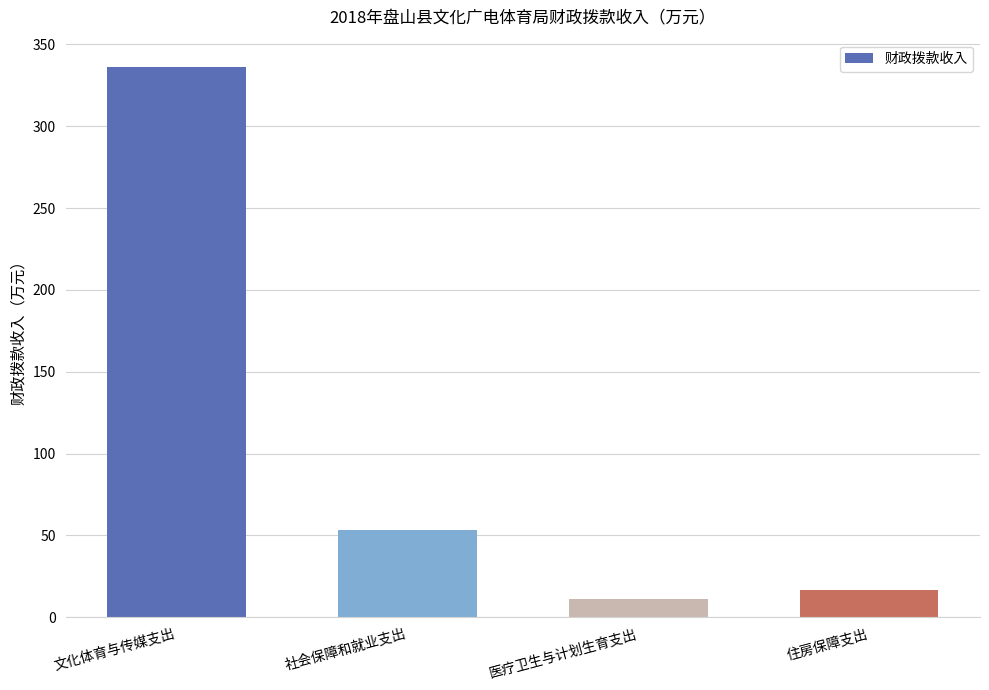

At which category does the chart reach its peak across all series?

文化体育与传媒支出